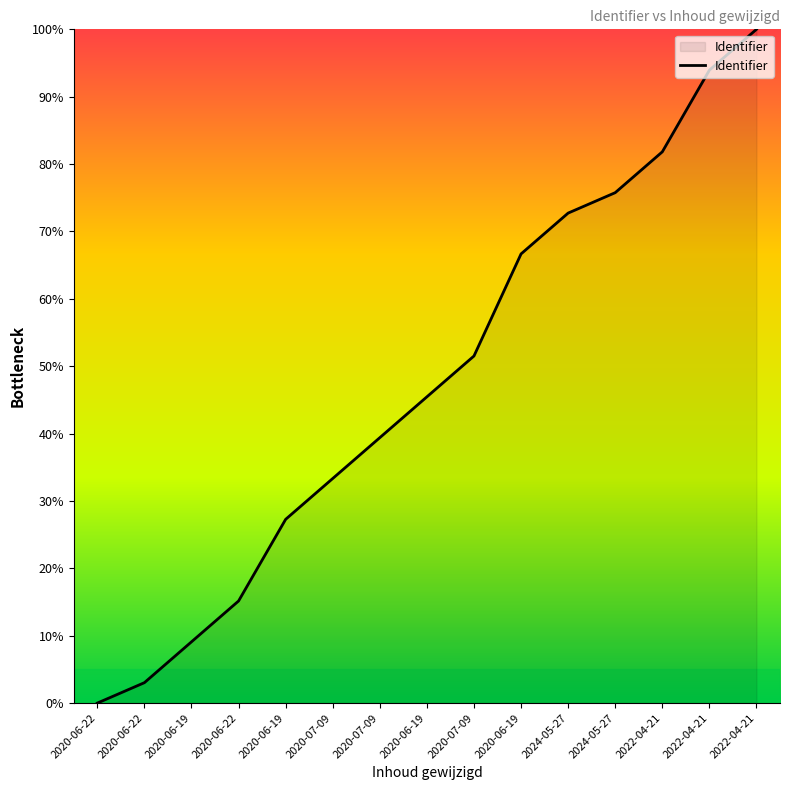

Does the chart have visible grid lines?

No